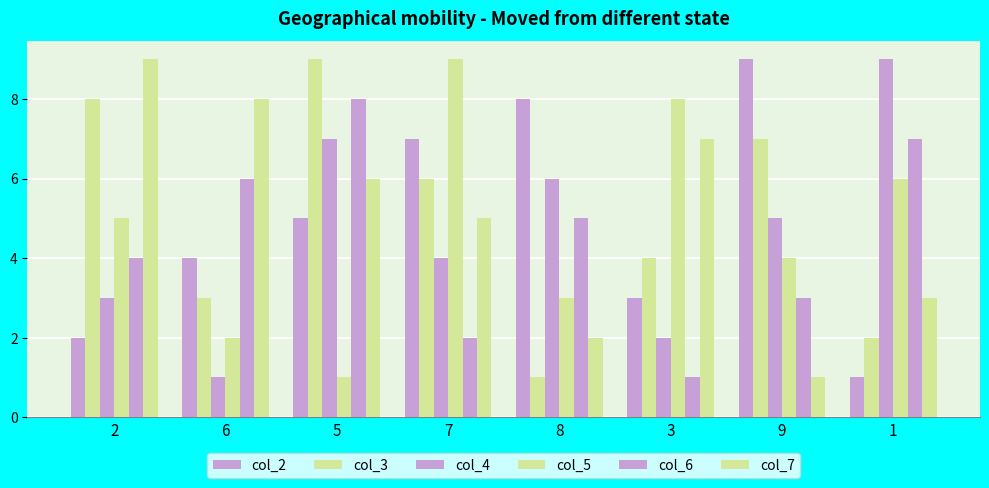

What position from the left is 2?

1